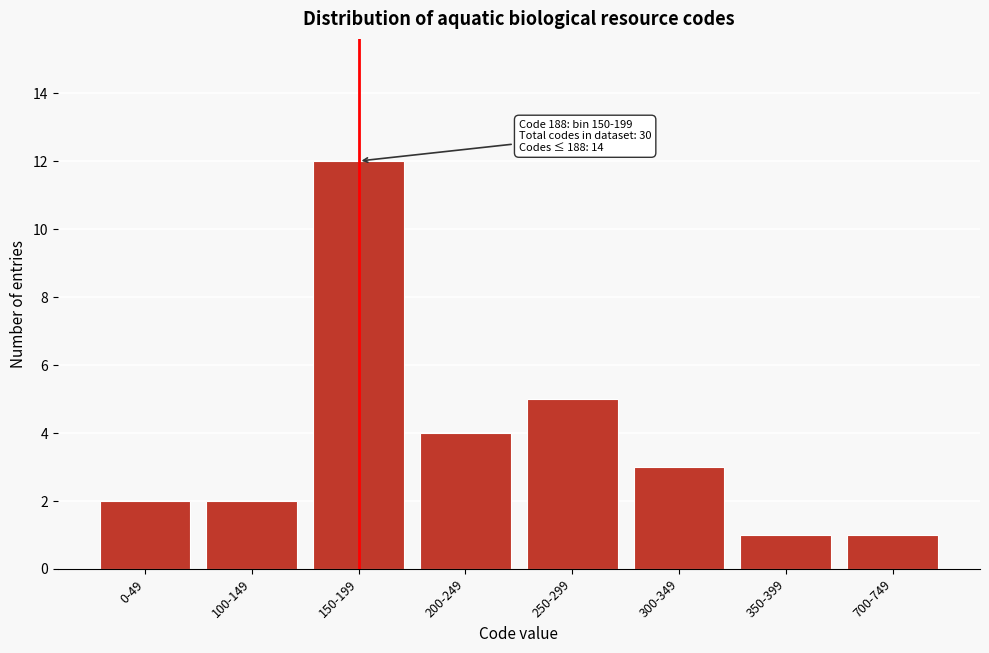

Reading left to right, what are all the values shown in this chart?

2	2	12	4	5	3	1	1